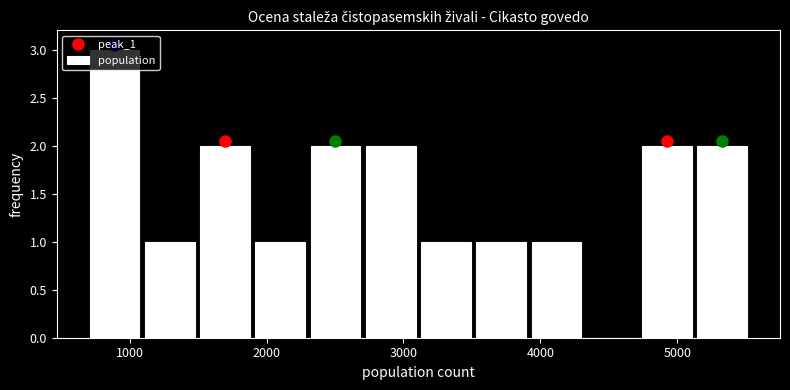

Which range on the x-axis has the tallest bar?

700 to 1100